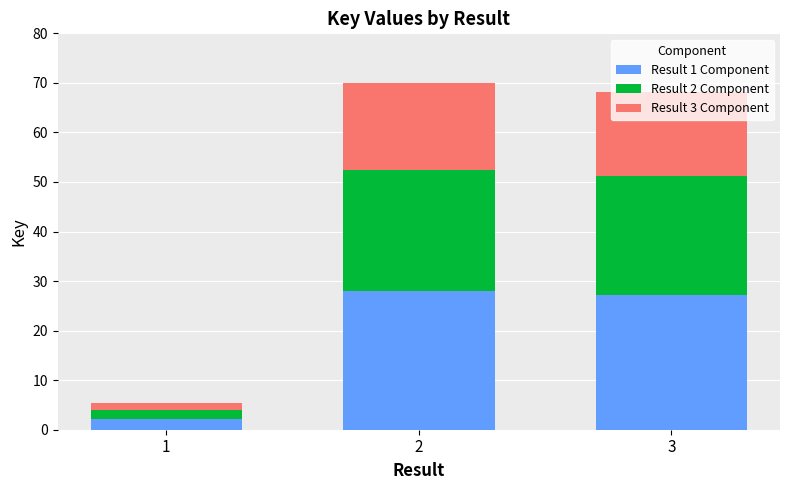

The Result 1 Component series shows 27.3 at 3. True or false?

True